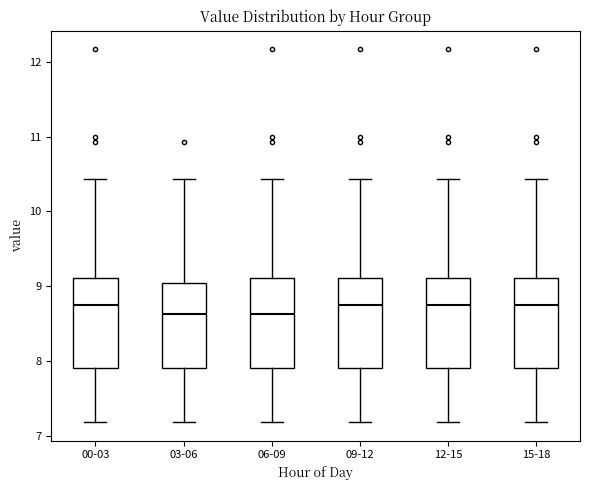

Where does the median line of the box for 00-03 sit on the y-axis? The values are not printed on the chart, so give them approximately, as read against the axis.

8.8